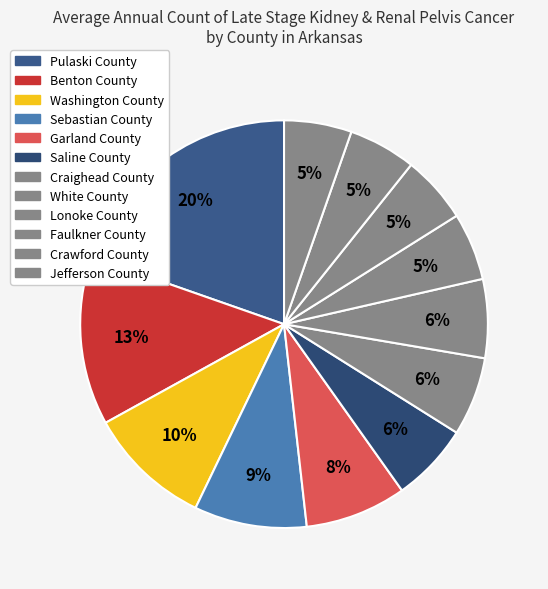

To the nearest percent, what is the combined percentage of Sebastian County and Jefferson County?

14%